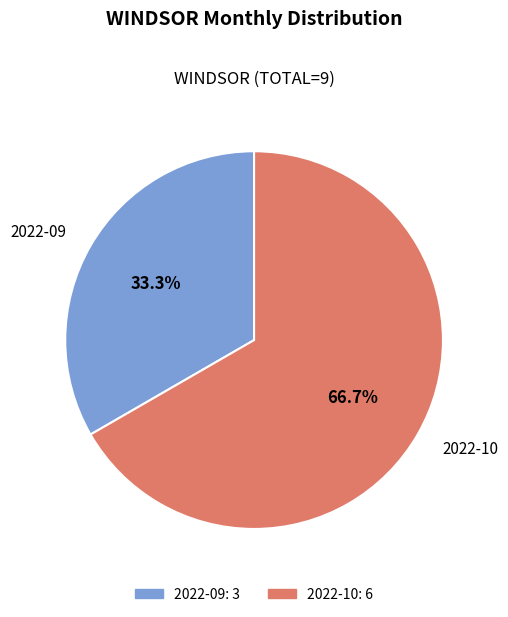

To the nearest percent, what percentage of the pie is 2022-10?

67%